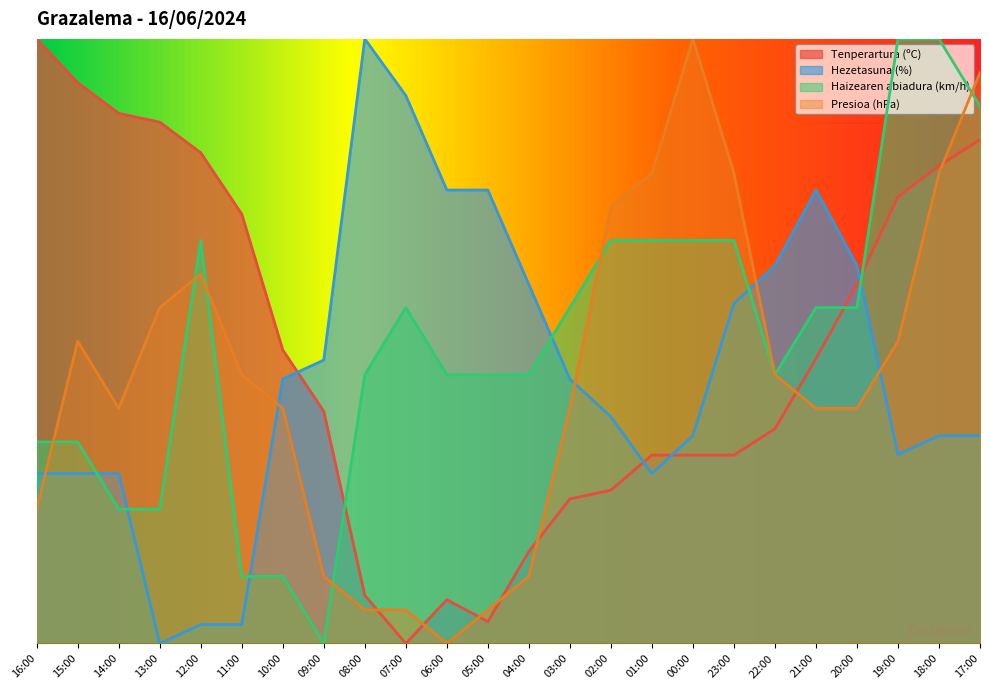

What is the label of the 18th point from the left?

23:00